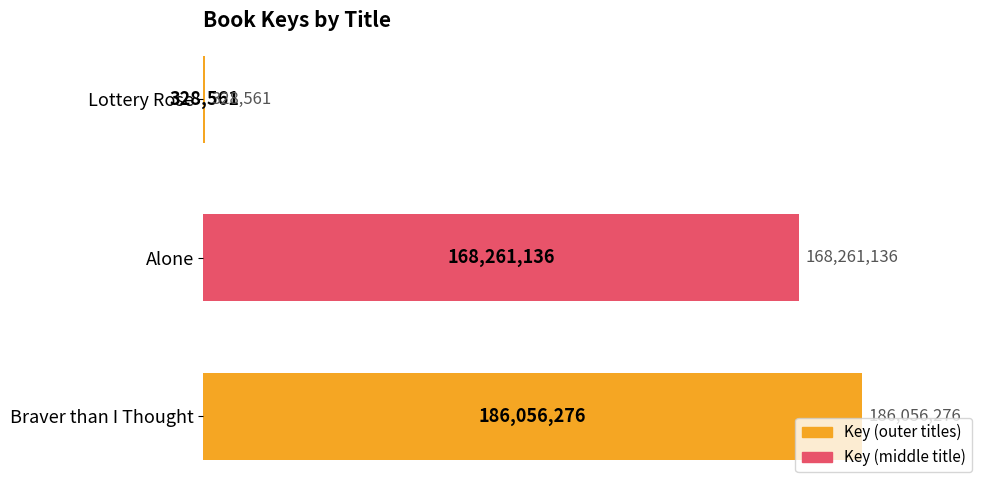

Are the bars horizontal?

Yes